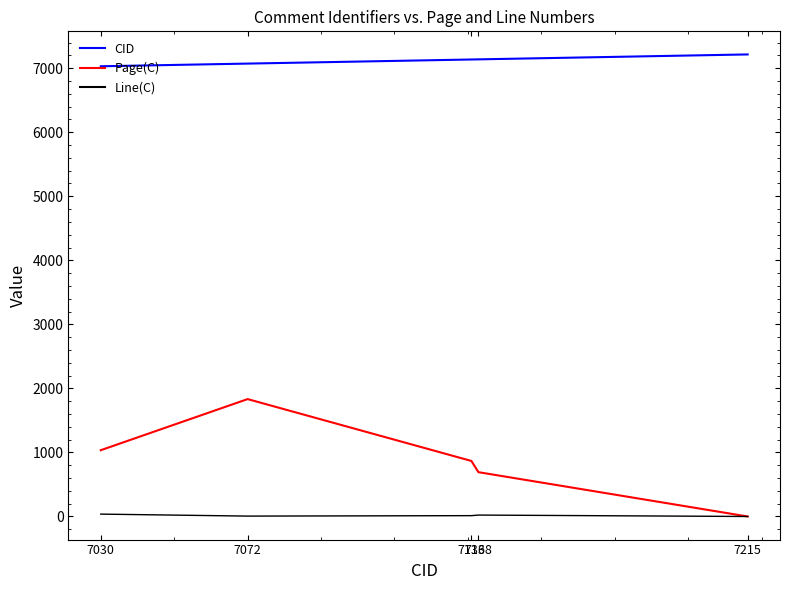

Rank the series by their maximum value, from highest to lowest.

CID, Page(C), Line(C)